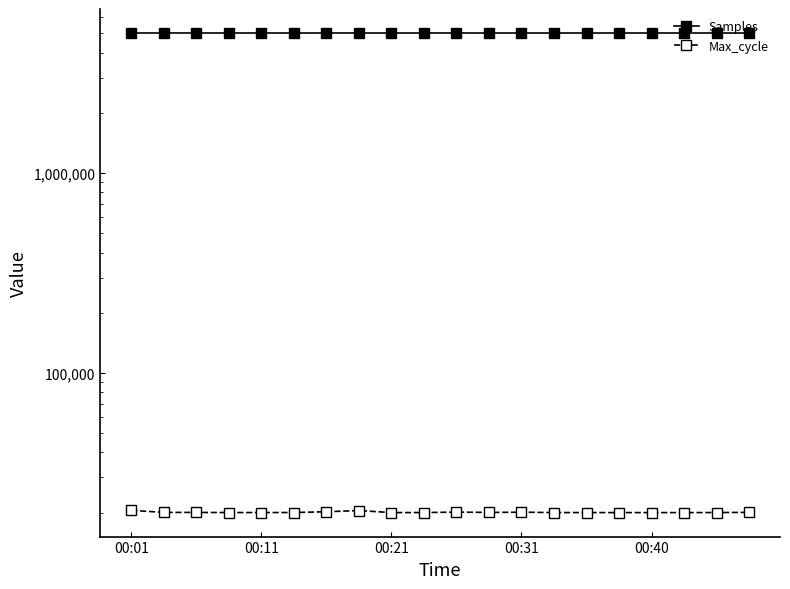

Is the value of Max_cycle at 17 greater than the value of Samples at 00:21?

No